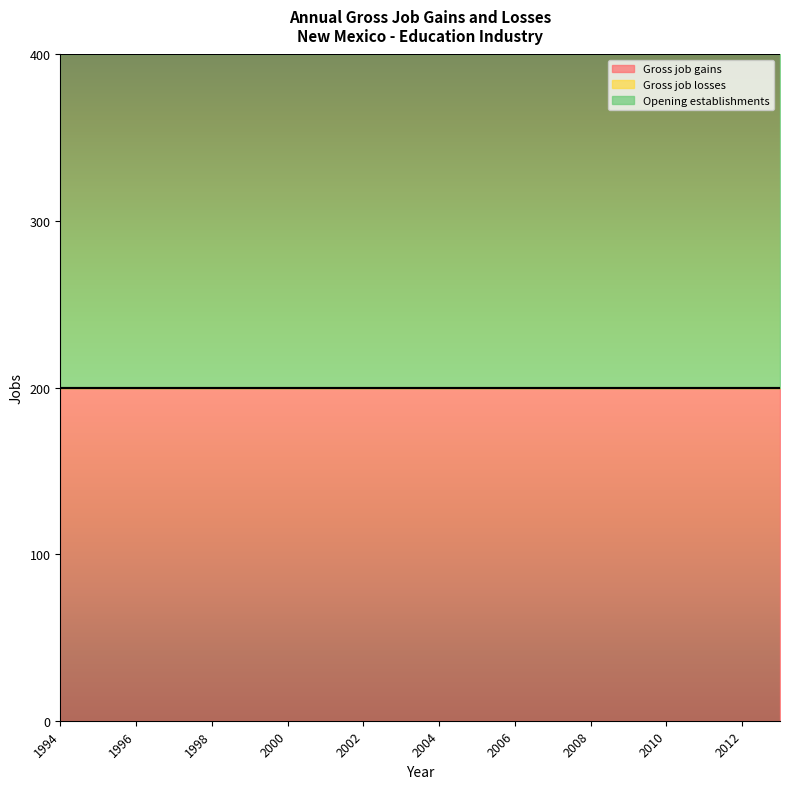

What is the total value across all series at 1997?

400